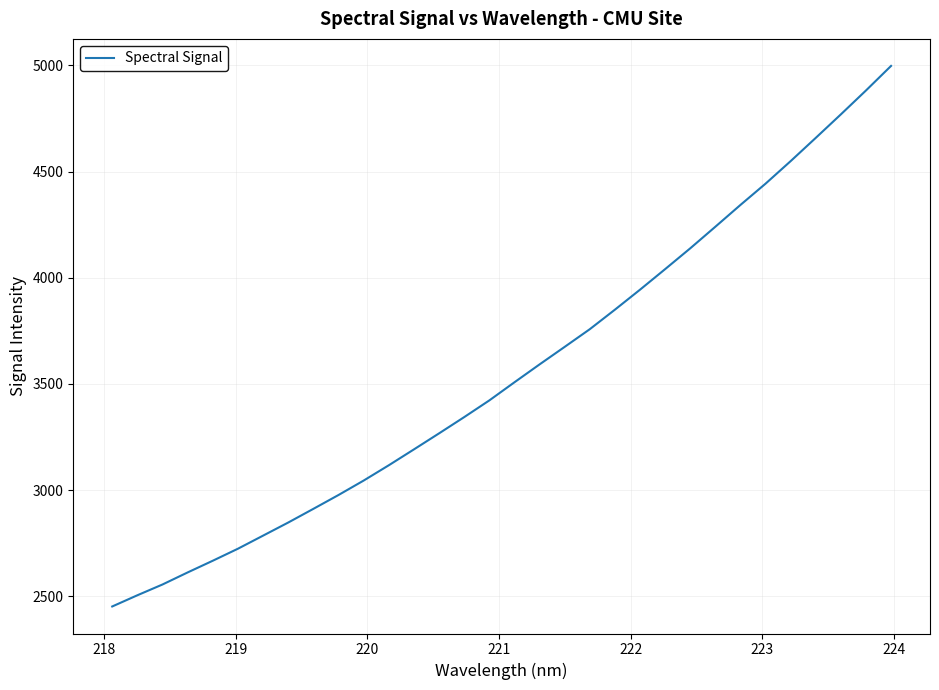

What is the greatest value displayed?

4997.7